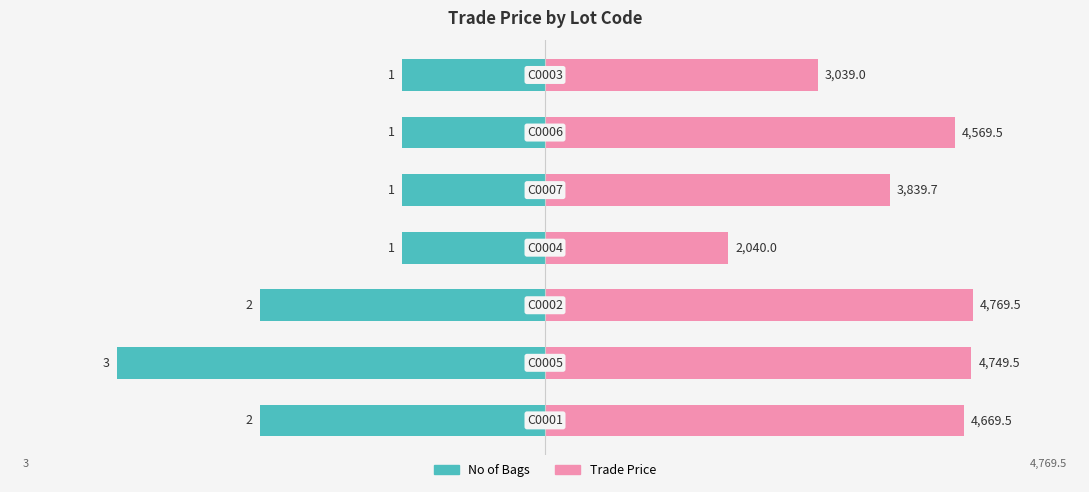

What position from the left is 4000?

6